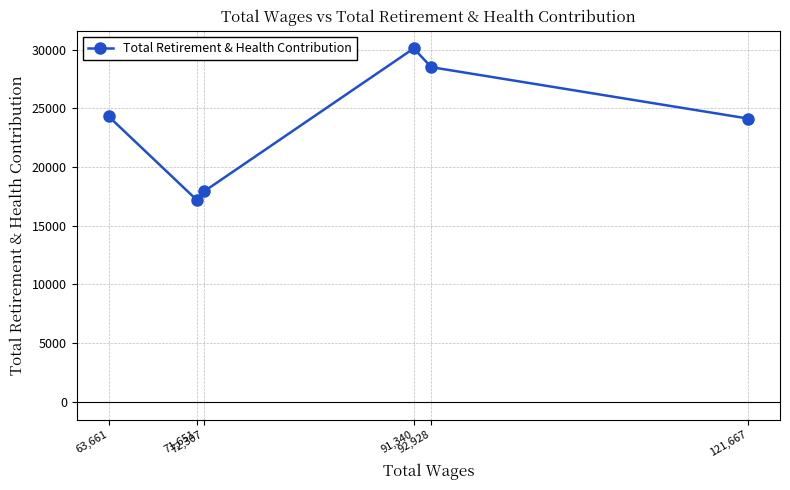

True or false: the data has more than 1 interior local peaks.

False